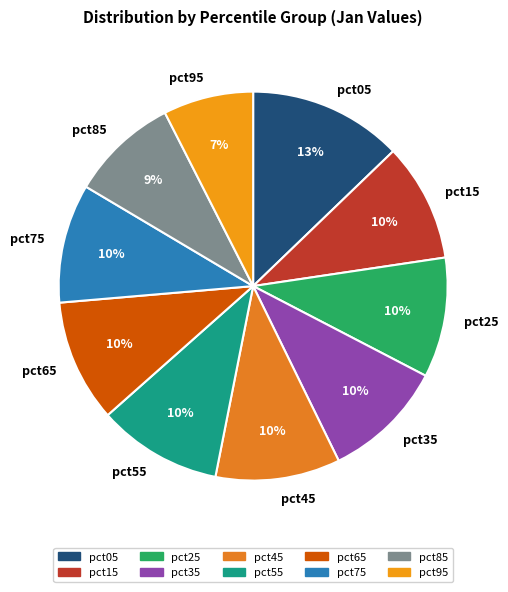

To the nearest percent, what is the combined percentage of pct85 and pct65?

19%